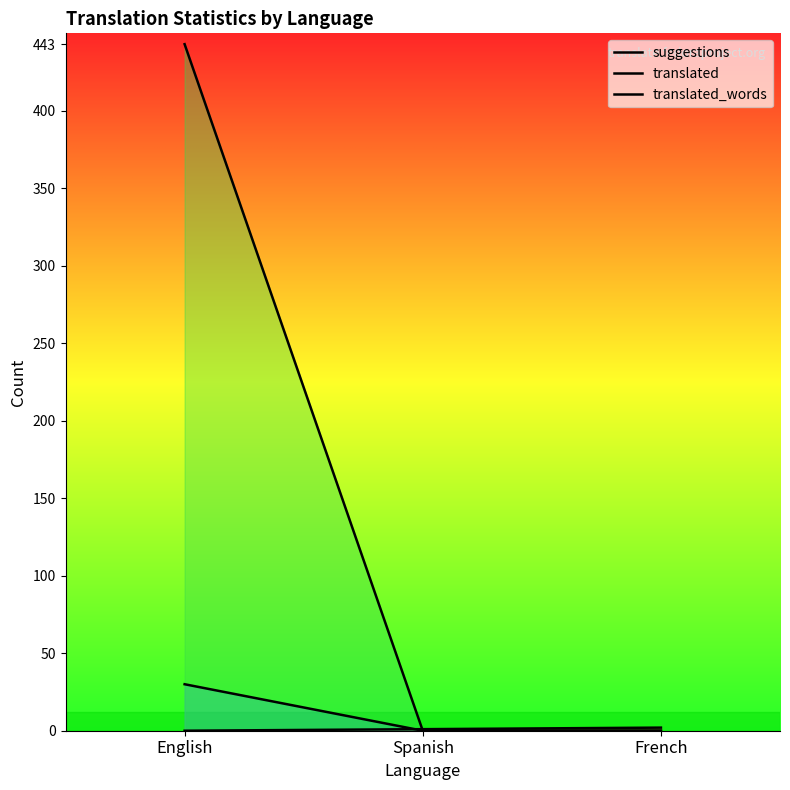

What is the sum of all translated values?

30